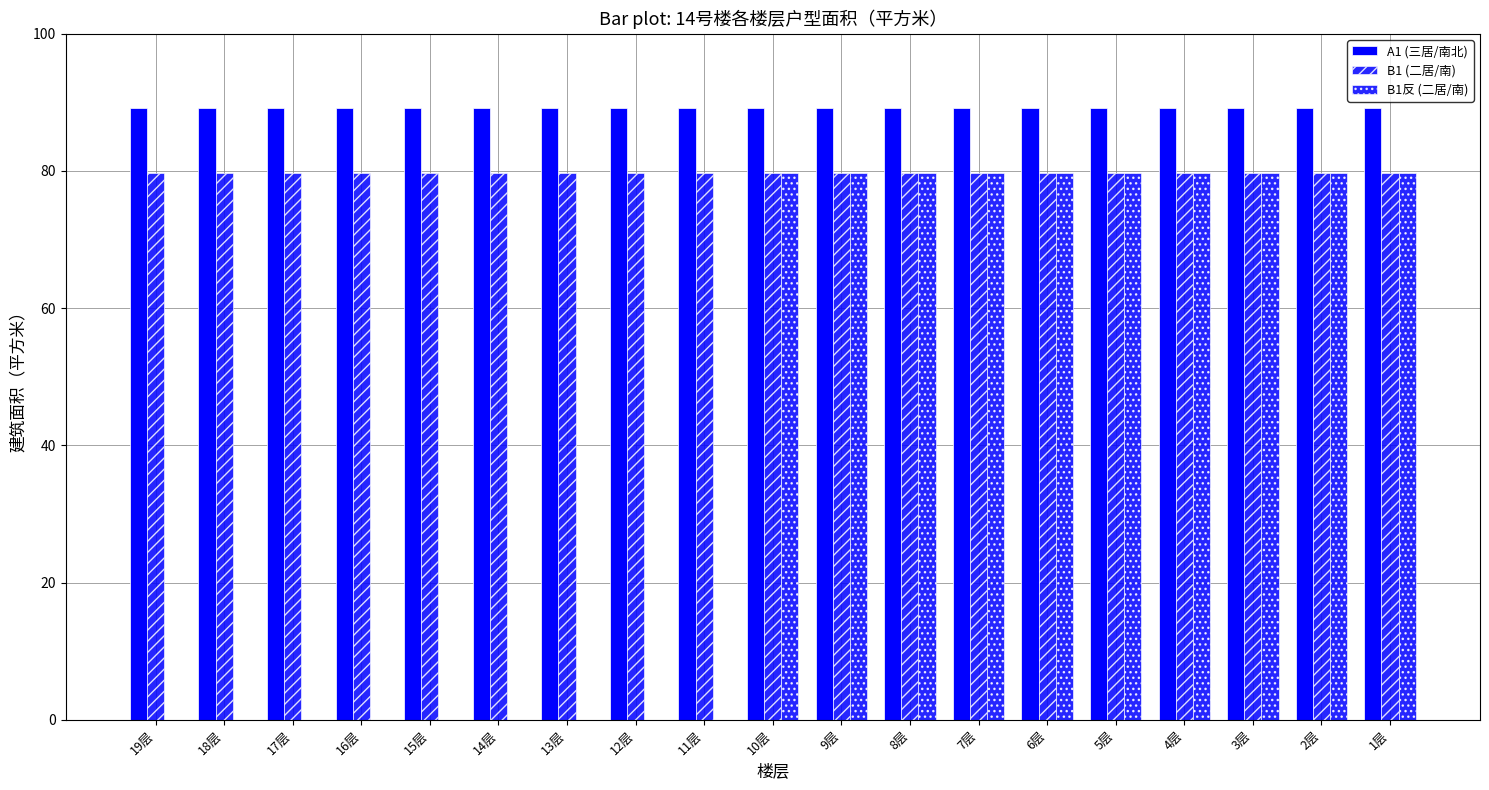

At which category is the sum across all series the highest?

10层